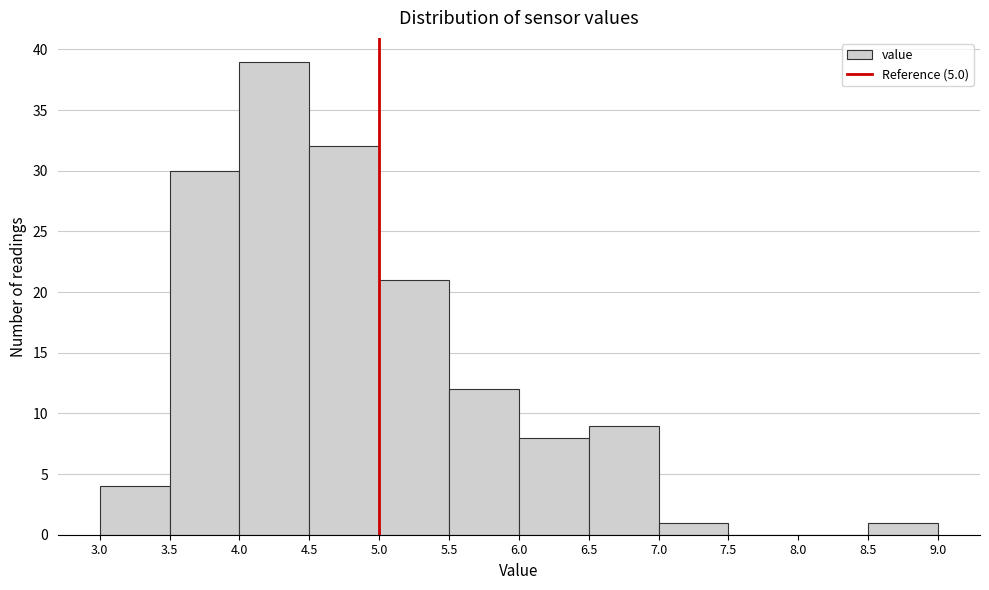

What is the height of the bar covering 6.5 to 7.0 on the x-axis? The values are not printed on the chart, so give them approximately, as read against the axis.

9